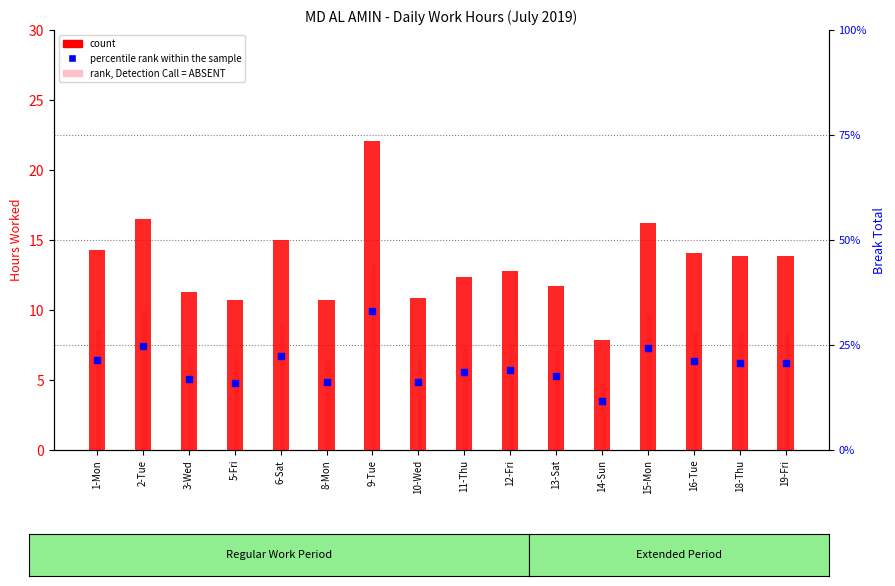

Which series has the largest total across all categories?

Low (hours)